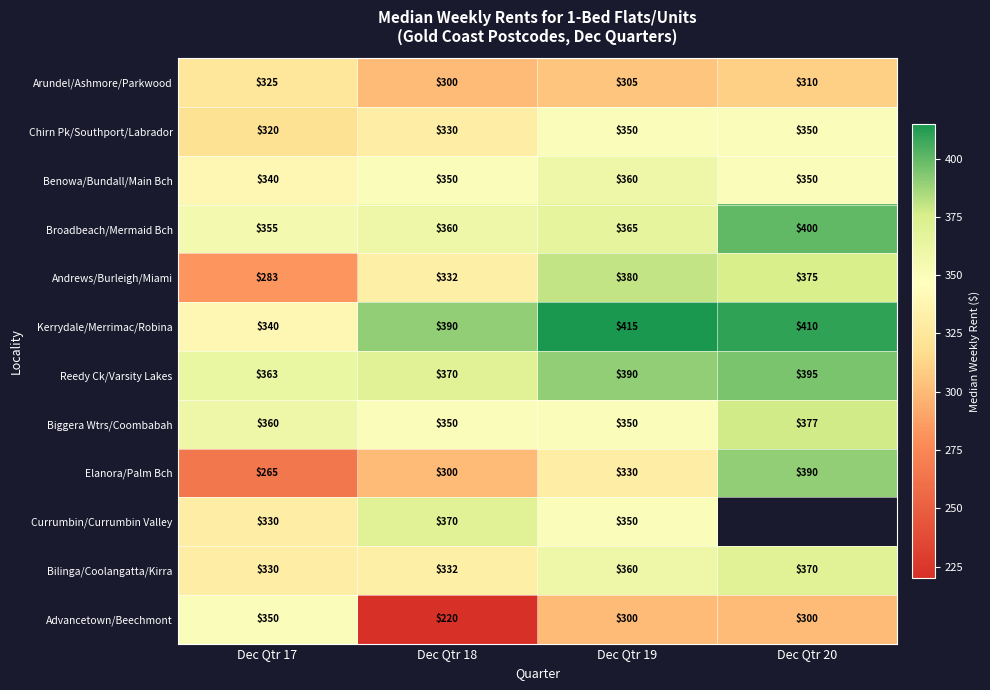

What is the difference between the Kerrydale/Merrimac/Robina values at Dec Qtr 20 and Dec Qtr 18?

20